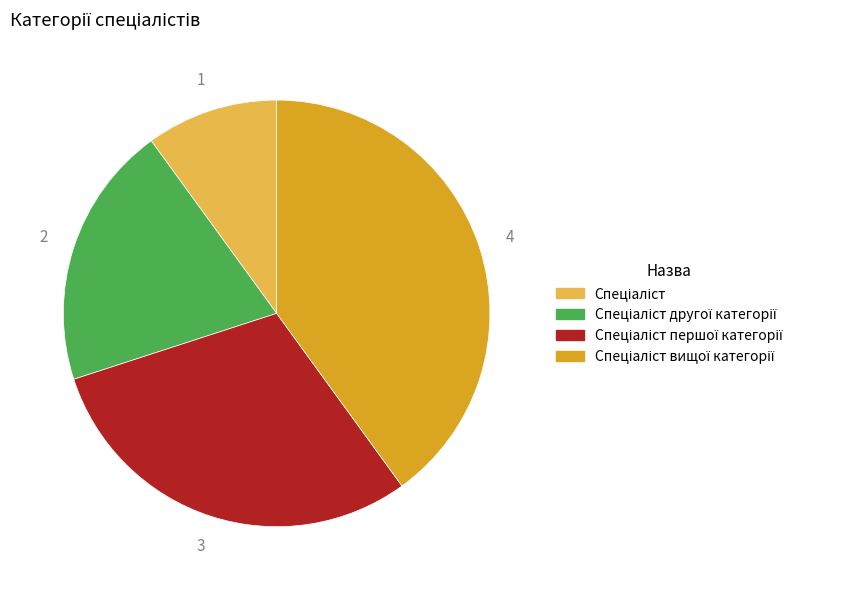

Does any single category account for the majority?

No